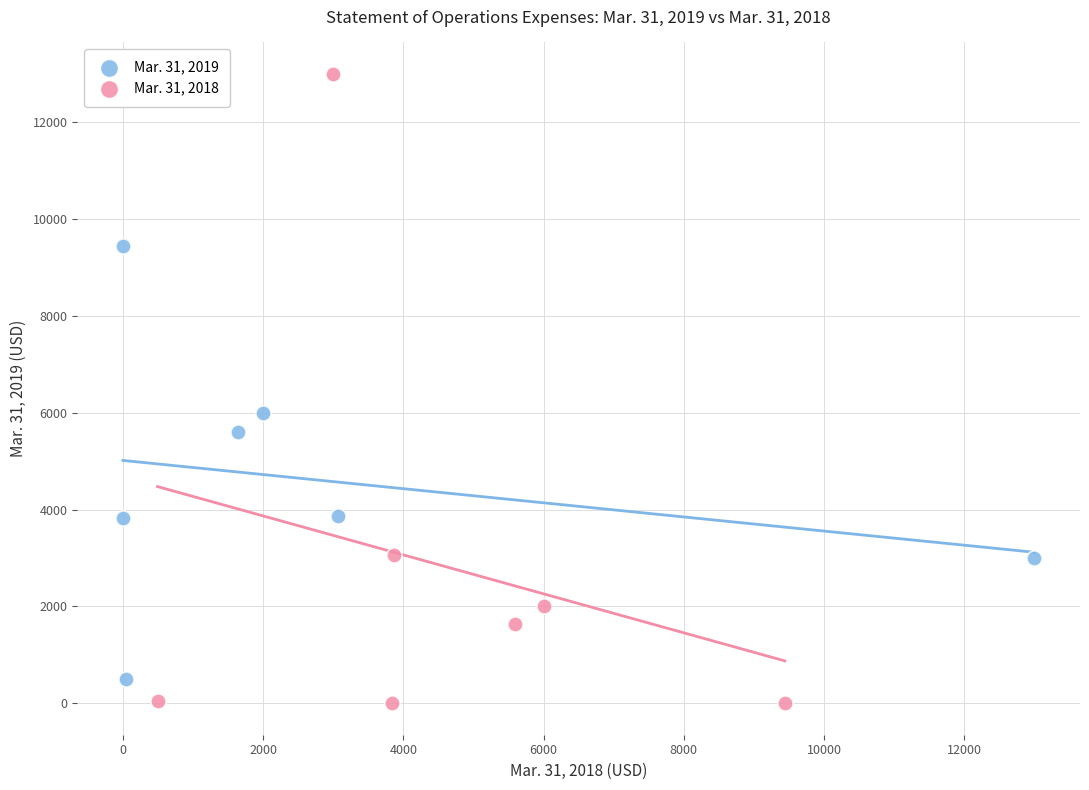

Which series has the largest Y range (max minus min)?

Mar. 31, 2018